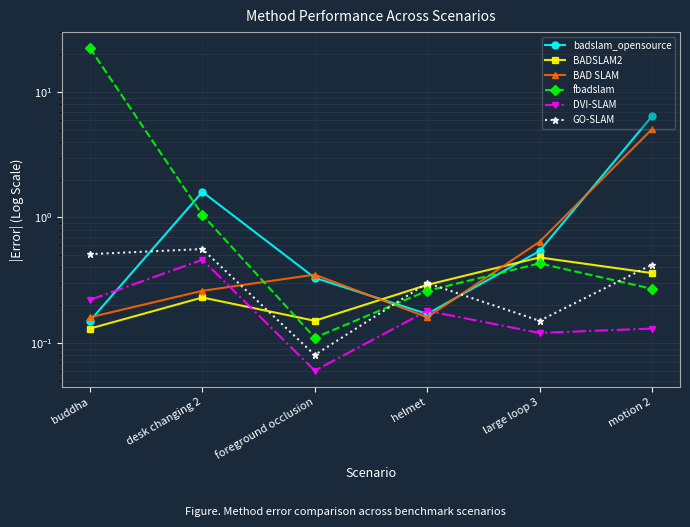

How many distinct data groups are displayed?

6